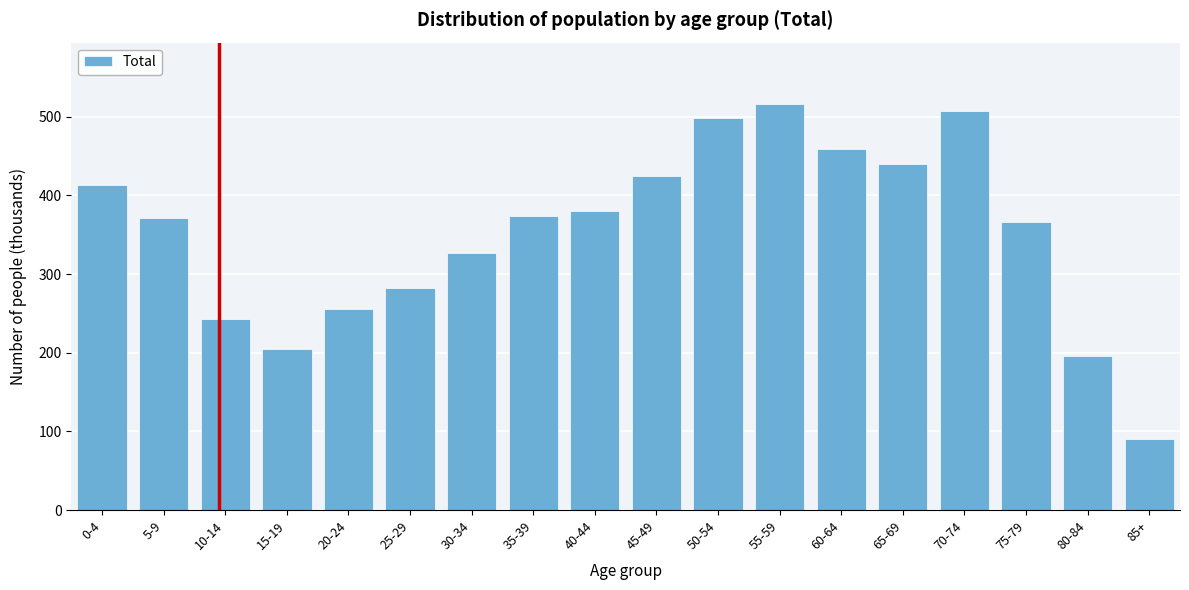

What is the approximate value at 20-24?

255.0